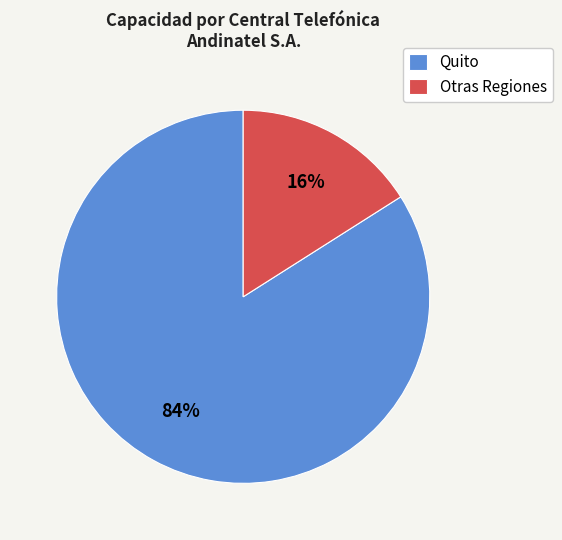

Rank the categories by value from highest to lowest.

Quito, Otras Regiones